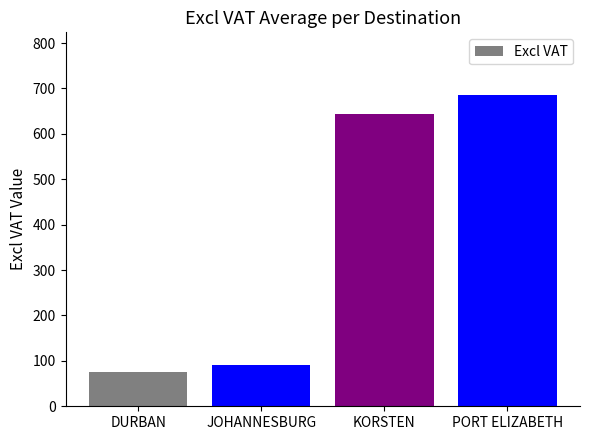

Reading right to left, list all the values displayed in this chart.

686.3	643.4	90.9	75.0